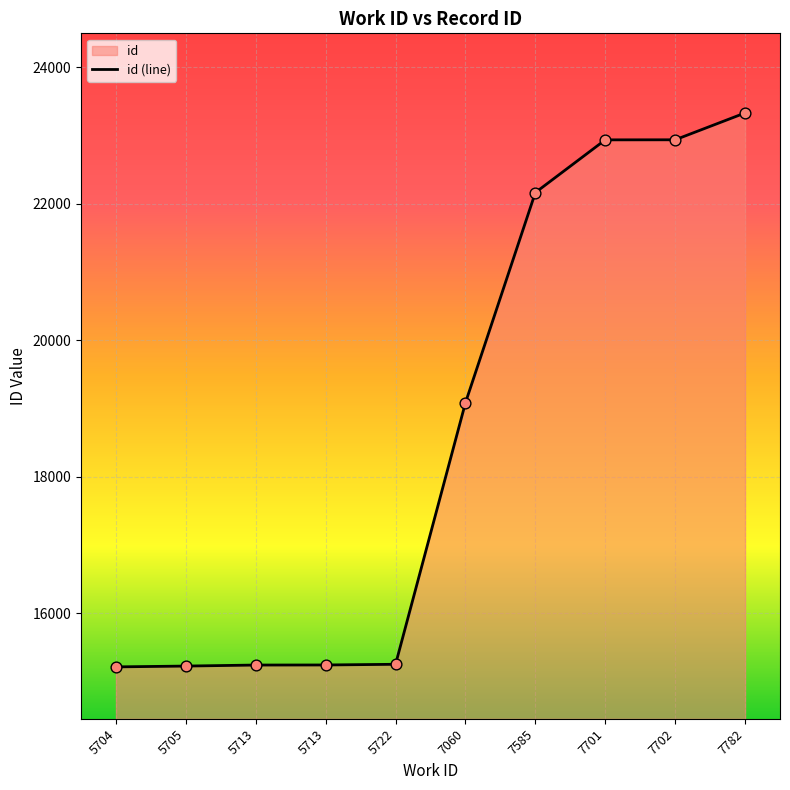

What is the ratio of the value at 7060 to the value at 5705?

1.3